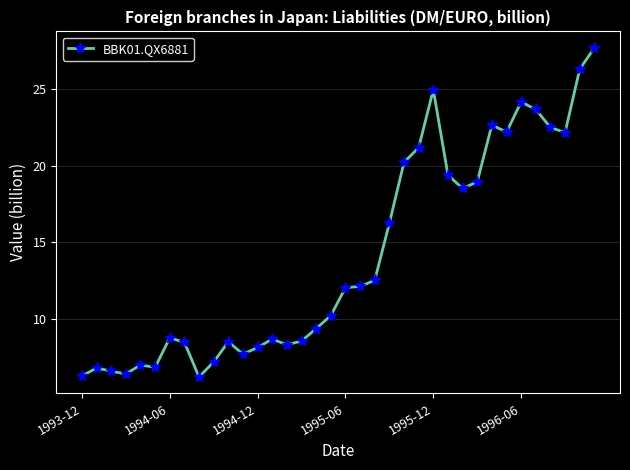

What is the difference between the maximum and minimum values?

21.4